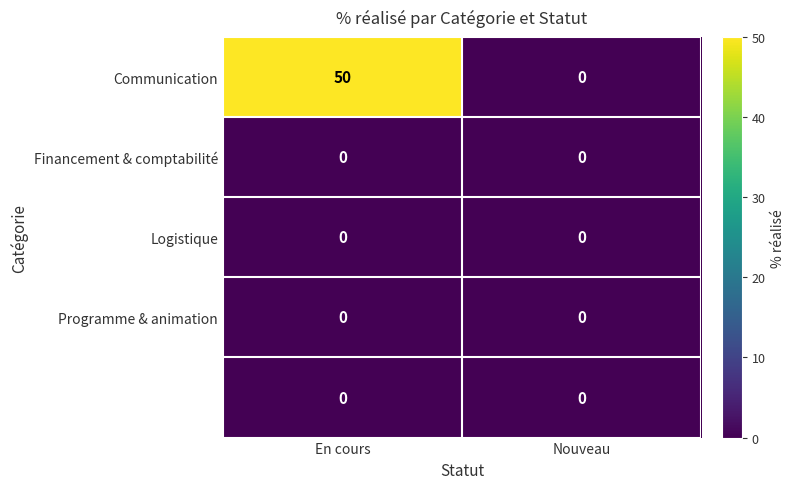

What is the greatest value displayed?

50